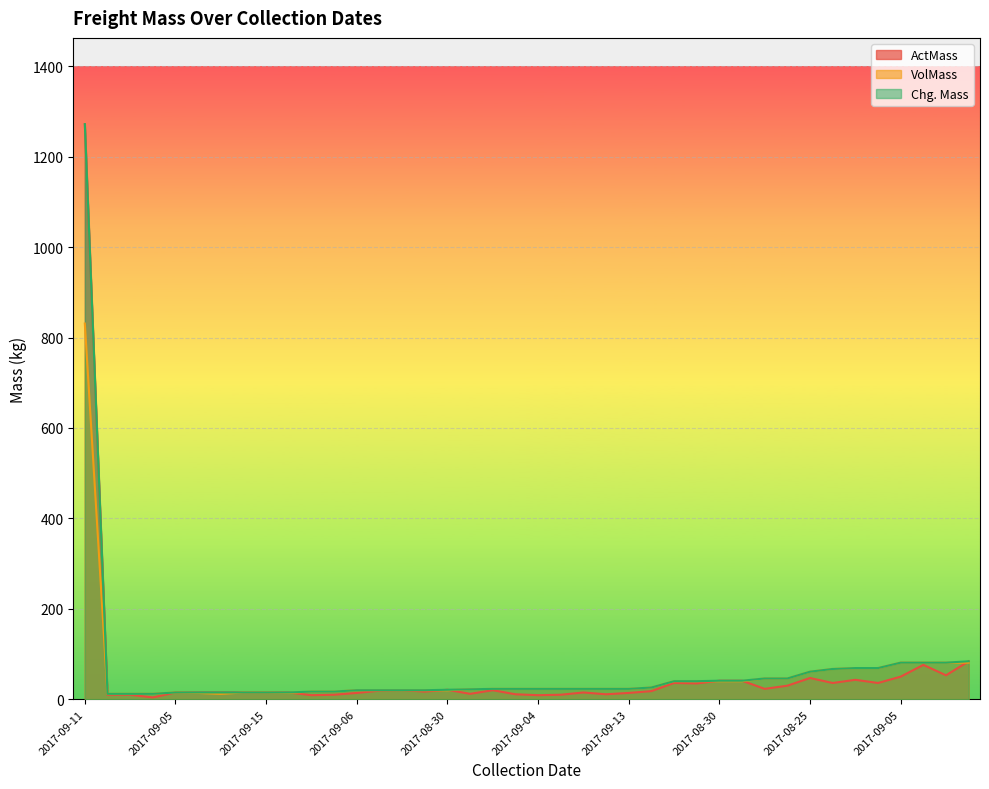

What is the difference between the maximum and minimum values in the VolMass series?

819